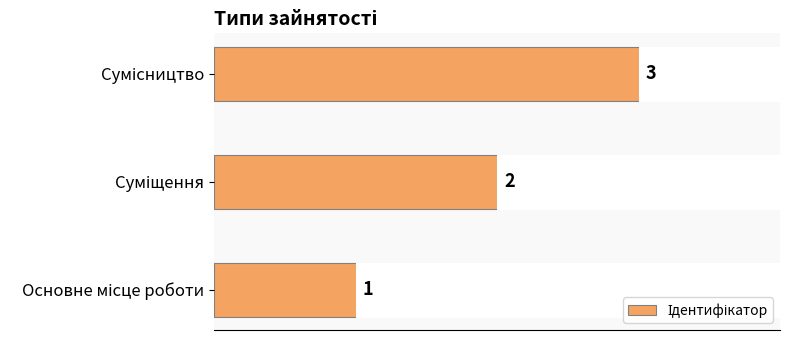

What is the maximum value shown in the chart?

3